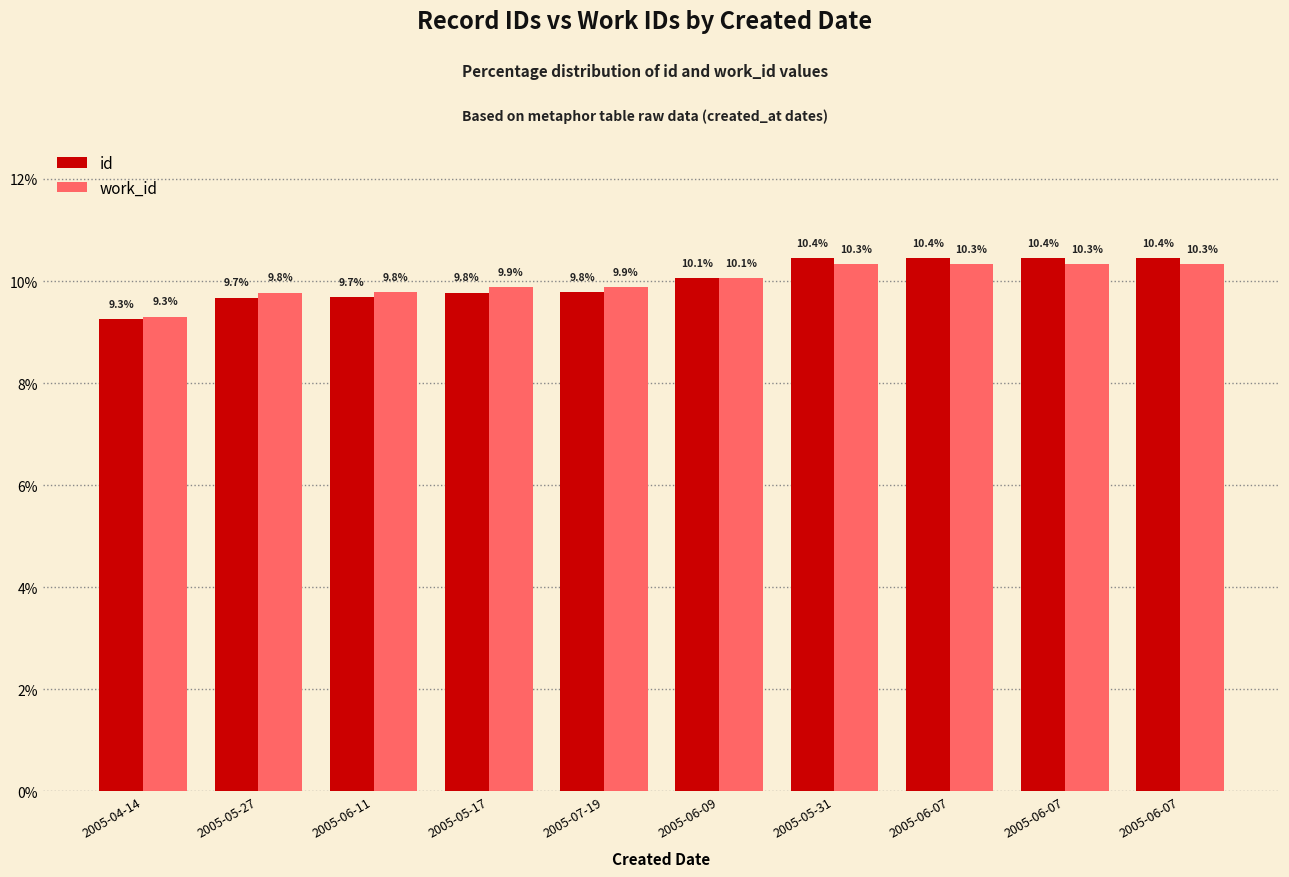

What is the spread (max minus min) of values at 2005-06-07?

0.1